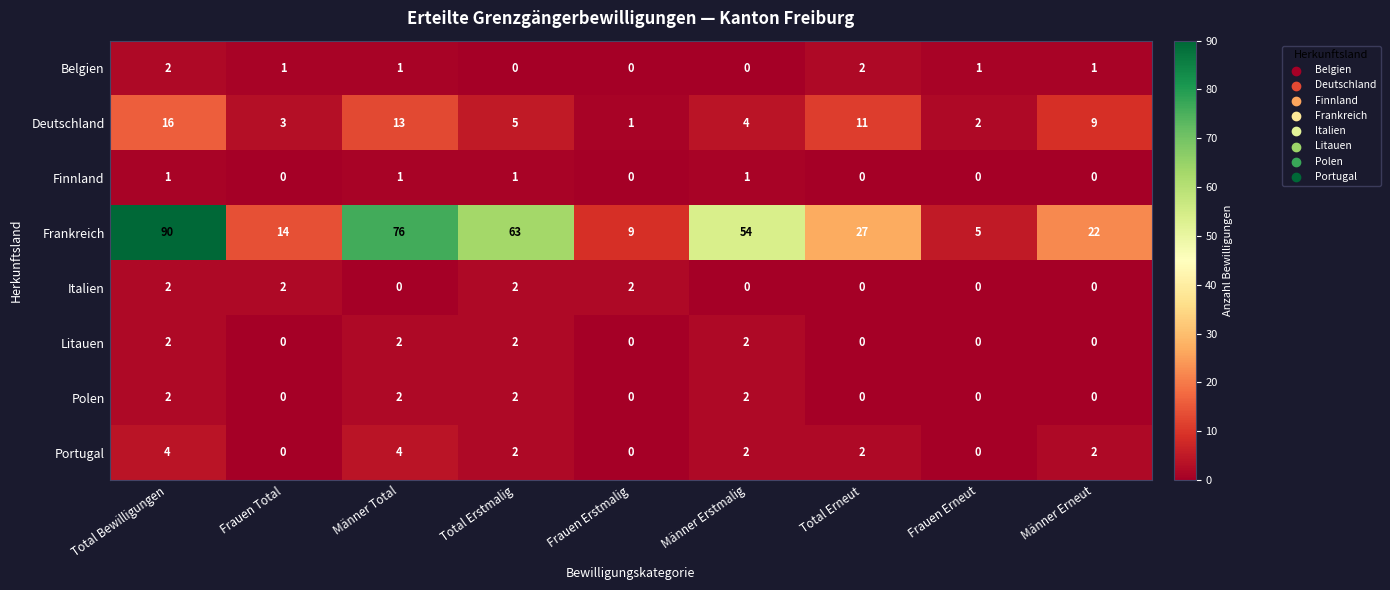

List the labels in order of Frankreich value, largest first.

Total Bewilligungen, Männer Total, Total Erstmalig, Männer Erstmalig, Total Erneut, Männer Erneut, Frauen Total, Frauen Erstmalig, Frauen Erneut